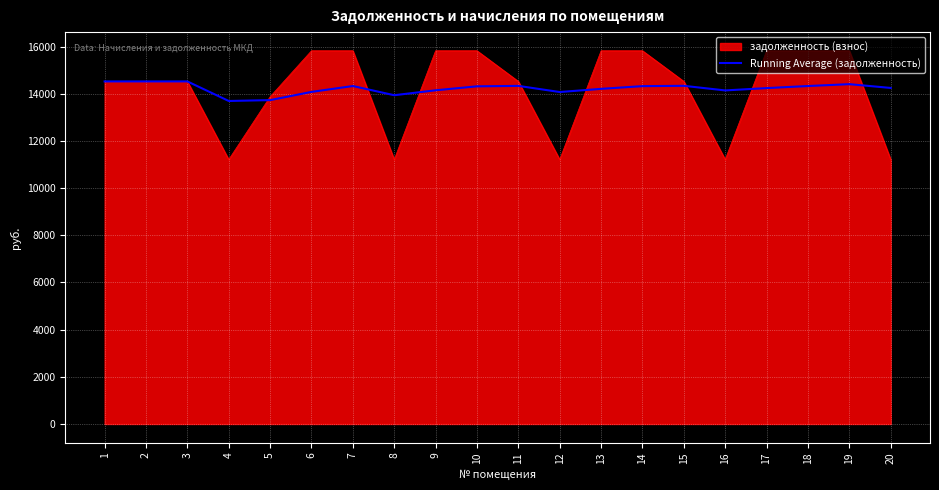

The value of задолженность (взнос) at 2 is 23269.6. True or false?

False